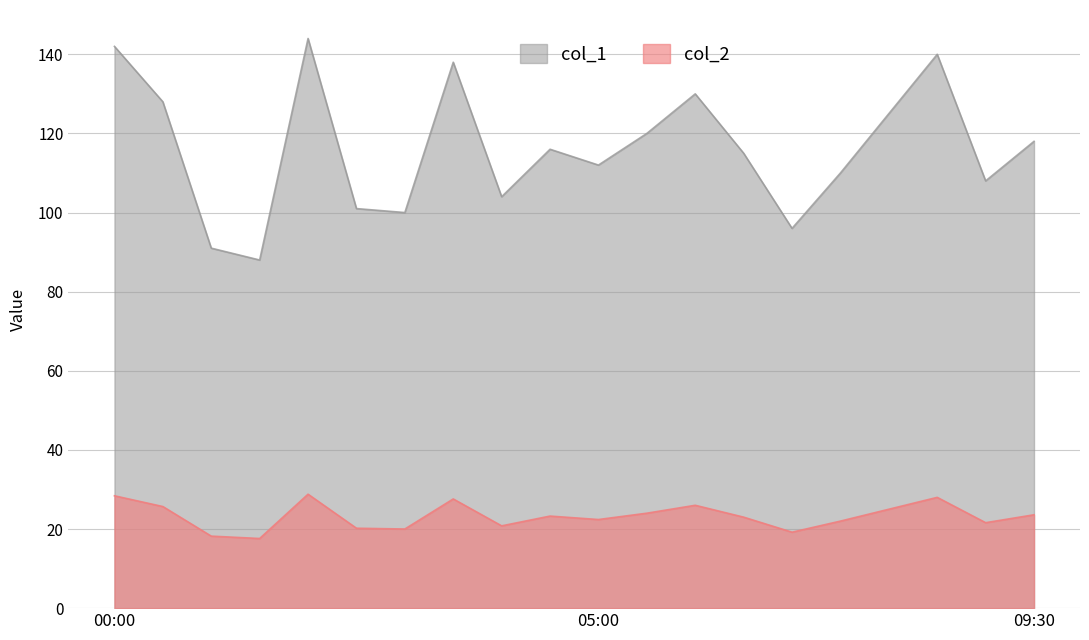

List the labels in order of col_2 value, largest first.

02:00, 00:00, 08:30, 03:30, 06:00, 00:30, 08:00, 05:30, 09:30, 04:30, 06:30, 05:00, 07:30, 09:00, 04:00, 02:30, 03:00, 07:00, 01:00, 01:30